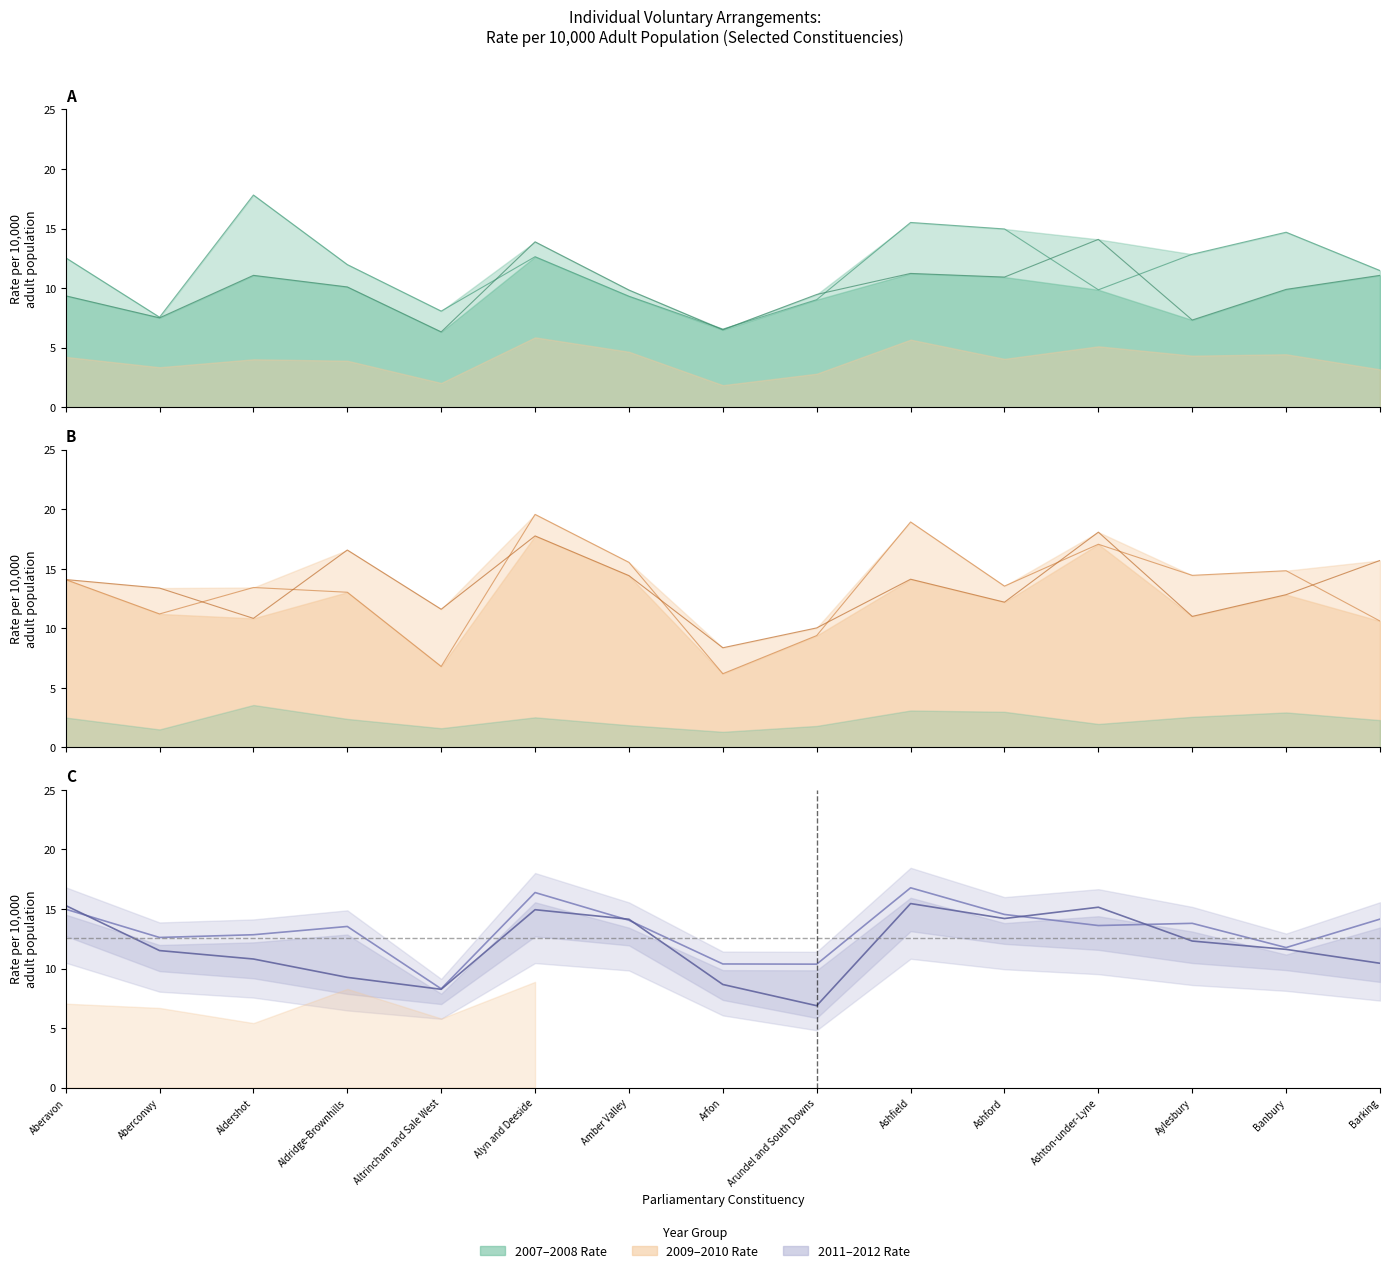

Reading left to right, transcribe all the data shown in this chart.

2007 Rate: Aberavon=12.6	Aberconwy=7.6	Aldershot=17.8	Aldridge-Brownhills=12.0	Altrincham and Sale West=8.1	Alyn and Deeside=12.6	Amber Valley=9.3	Arfon=6.6	Arundel and South Downs=9.0	Ashfield=15.5	Ashford=15.0	Ashton-under-Lyne=9.9	Aylesbury=12.8	Banbury=14.7	Barking=11.5
2008 Rate: Aberavon=9.4	Aberconwy=7.5	Aldershot=11.1	Aldridge-Brownhills=10.1	Altrincham and Sale West=6.3	Alyn and Deeside=13.9	Amber Valley=9.8	Arfon=6.5	Arundel and South Downs=9.5	Ashfield=11.2	Ashford=10.9	Ashton-under-Lyne=14.1	Aylesbury=7.3	Banbury=9.9	Barking=11.1
2009 Rate: Aberavon=14.1	Aberconwy=11.2	Aldershot=13.4	Aldridge-Brownhills=13.0	Altrincham and Sale West=6.8	Alyn and Deeside=19.6	Amber Valley=15.5	Arfon=6.2	Arundel and South Downs=9.4	Ashfield=18.9	Ashford=13.5	Ashton-under-Lyne=17.1	Aylesbury=14.4	Banbury=14.8	Barking=10.6
2010 Rate: Aberavon=14.1	Aberconwy=13.4	Aldershot=10.8	Aldridge-Brownhills=16.6	Altrincham and Sale West=11.6	Alyn and Deeside=17.8	Amber Valley=14.4	Arfon=8.4	Arundel and South Downs=10.0	Ashfield=14.1	Ashford=12.2	Ashton-under-Lyne=18.1	Aylesbury=11.0	Banbury=12.8	Barking=15.7
2011 Rate: Aberavon=15.0	Aberconwy=12.6	Aldershot=12.8	Aldridge-Brownhills=13.5	Altrincham and Sale West=8.3	Alyn and Deeside=16.4	Amber Valley=14.0	Arfon=10.4	Arundel and South Downs=10.4	Ashfield=16.8	Ashford=14.5	Ashton-under-Lyne=13.6	Aylesbury=13.8	Banbury=11.8	Barking=14.1
2012 Rate: Aberavon=15.3	Aberconwy=11.5	Aldershot=10.8	Aldridge-Brownhills=9.3	Altrincham and Sale West=8.3	Alyn and Deeside=14.9	Amber Valley=14.1	Arfon=8.7	Arundel and South Downs=6.9	Ashfield=15.5	Ashford=14.2	Ashton-under-Lyne=15.1	Aylesbury=12.3	Banbury=11.6	Barking=10.4